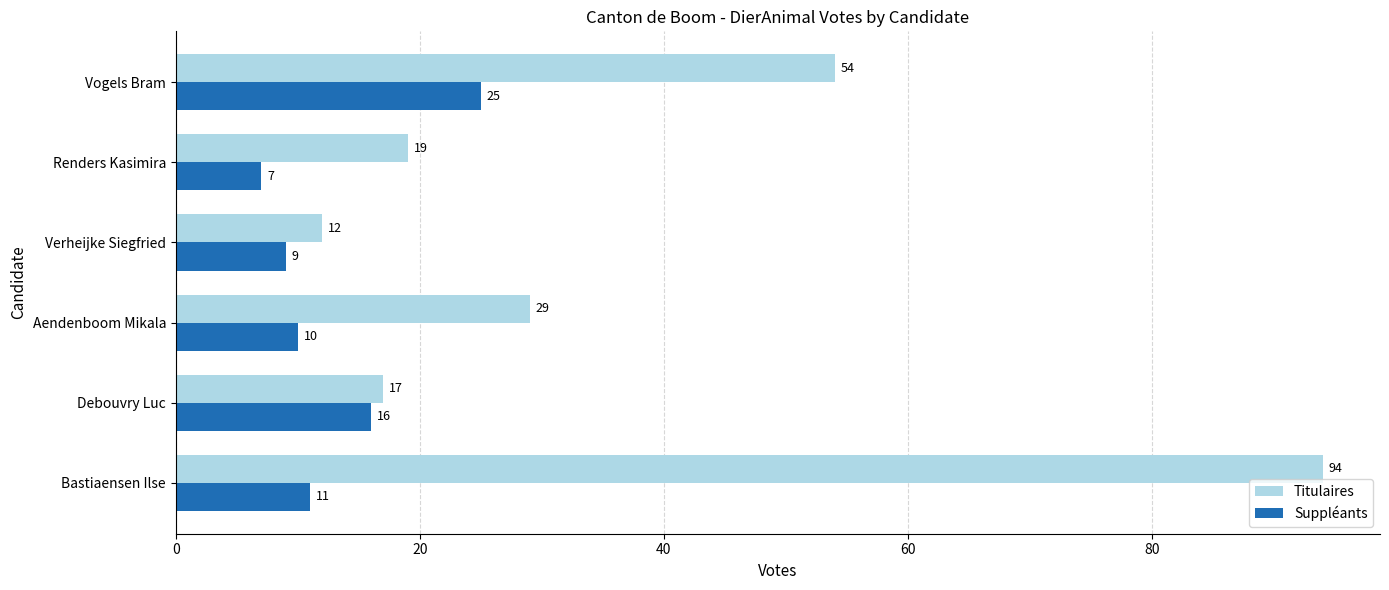

True or false: Suppléants has a value of 16 at Debouvry Luc.

True